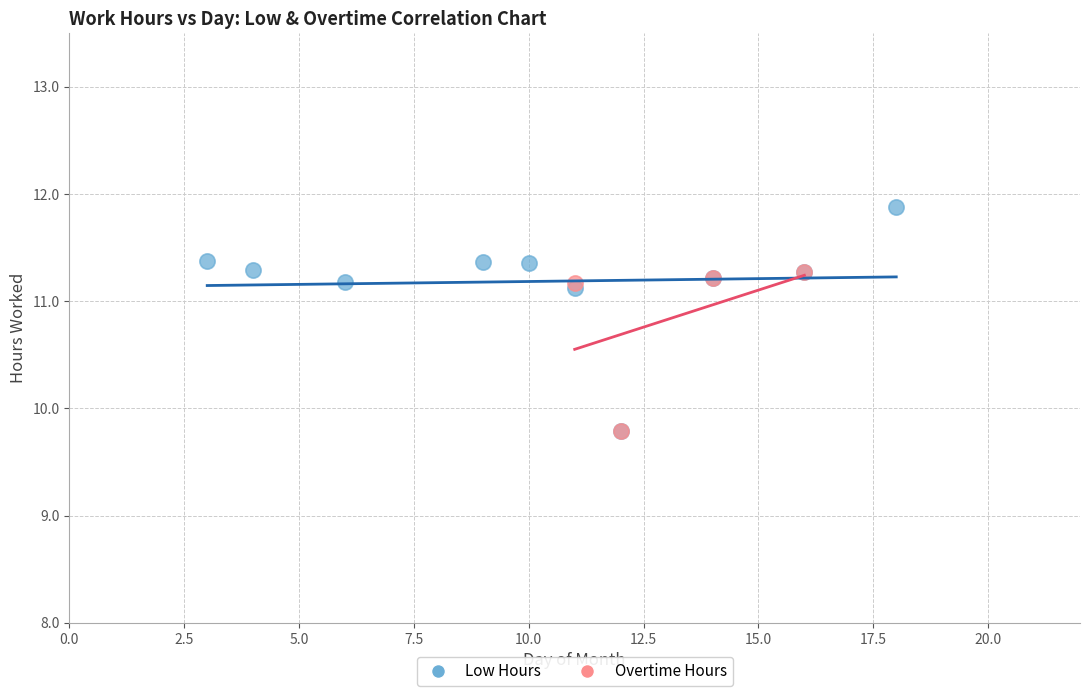

Which series has the widest spread of Y values?

Low Hours